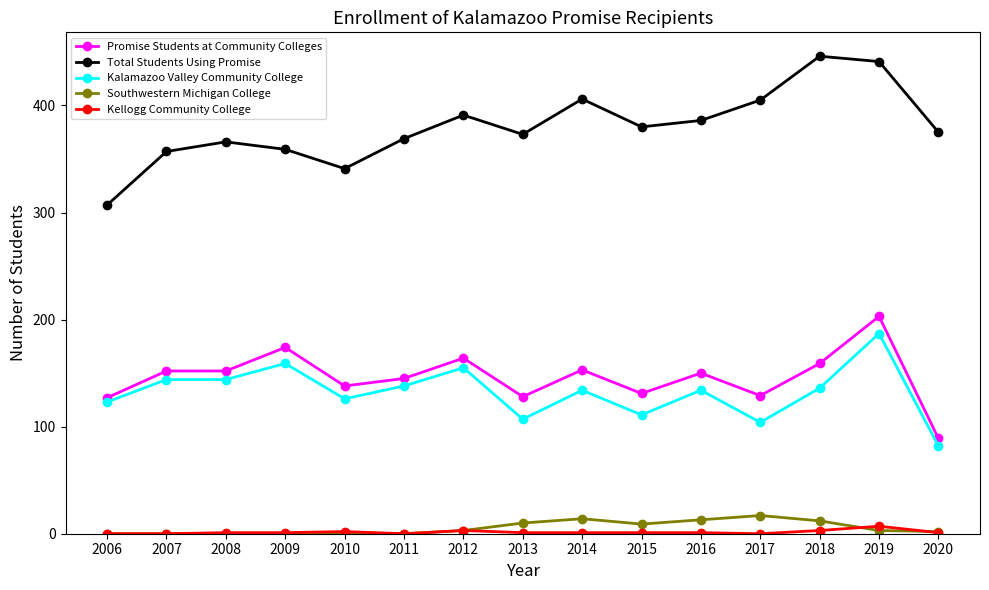

In Total Students Using Promise, how many points are lower than both neighbors (excluding endpoints)?

3